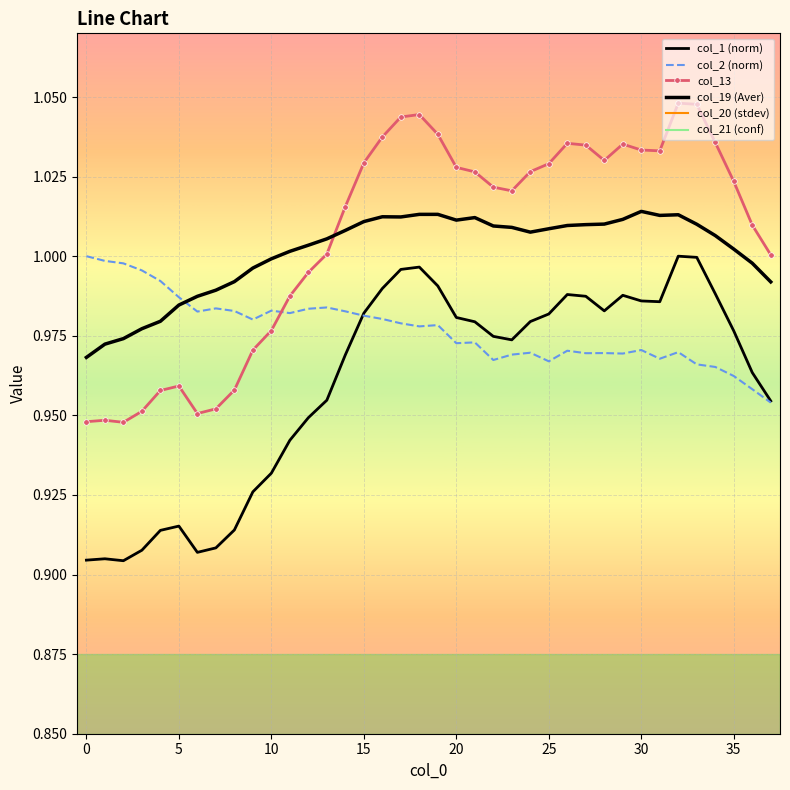

Reading left to right, extract all data points from this chart.

col_1 (norm): 0.9	0.9	0.9	0.9	0.9	0.9	0.9	0.9	0.9	0.9	0.9	0.9	0.9	1.0	1.0	1.0	1.0	1.0	1.0	1.0	1.0	1.0	1.0	1.0	1.0	1.0	1.0	1.0	1.0	1.0	1.0	1.0	1.0	1.0	1.0	1.0	1.0	1.0
col_2 (norm): 1.0	1.0	1.0	1.0	1.0	1.0	1.0	1.0	1.0	1.0	1.0	1.0	1.0	1.0	1.0	1.0	1.0	1.0	1.0	1.0	1.0	1.0	1.0	1.0	1.0	1.0	1.0	1.0	1.0	1.0	1.0	1.0	1.0	1.0	1.0	1.0	1.0	1.0
col_13: 0.9	0.9	0.9	1.0	1.0	1.0	1.0	1.0	1.0	1.0	1.0	1.0	1.0	1.0	1.0	1.0	1.0	1.0	1.0	1.0	1.0	1.0	1.0	1.0	1.0	1.0	1.0	1.0	1.0	1.0	1.0	1.0	1.0	1.0	1.0	1.0	1.0	1.0
col_19 (Aver): 1.0	1.0	1.0	1.0	1.0	1.0	1.0	1.0	1.0	1.0	1.0	1.0	1.0	1.0	1.0	1.0	1.0	1.0	1.0	1.0	1.0	1.0	1.0	1.0	1.0	1.0	1.0	1.0	1.0	1.0	1.0	1.0	1.0	1.0	1.0	1.0	1.0	1.0
col_20 (stdev): 0.0	0.0	0.0	0.0	0.0	0.0	0.0	0.0	0.0	0.0	0.0	0.0	0.0	0.0	0.0	0.0	0.0	0.0	0.0	0.0	0.0	0.0	0.0	0.0	0.0	0.0	0.0	0.0	0.0	0.0	0.0	0.0	0.0	0.0	0.0	0.0	0.0	0.0
col_21 (conf): 0.0	0.0	0.0	0.0	0.0	0.0	0.0	0.0	0.0	0.0	0.0	0.0	0.0	0.0	0.0	0.0	0.0	0.0	0.0	0.0	0.0	0.0	0.0	0.0	0.0	0.0	0.0	0.0	0.0	0.0	0.0	0.0	0.0	0.0	0.0	0.0	0.0	0.0